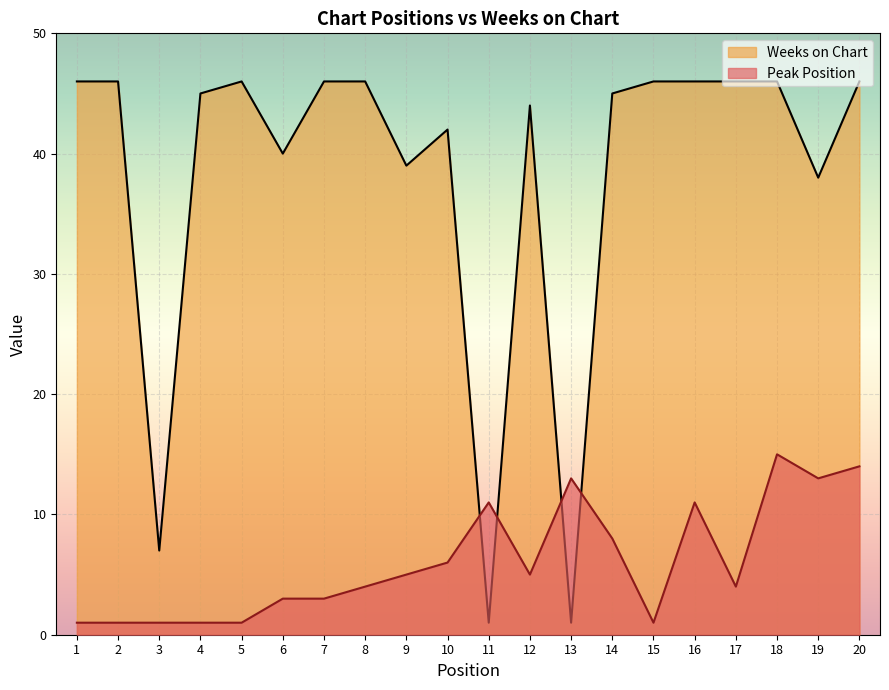

Where is the first local maximum for Peak Position?

11